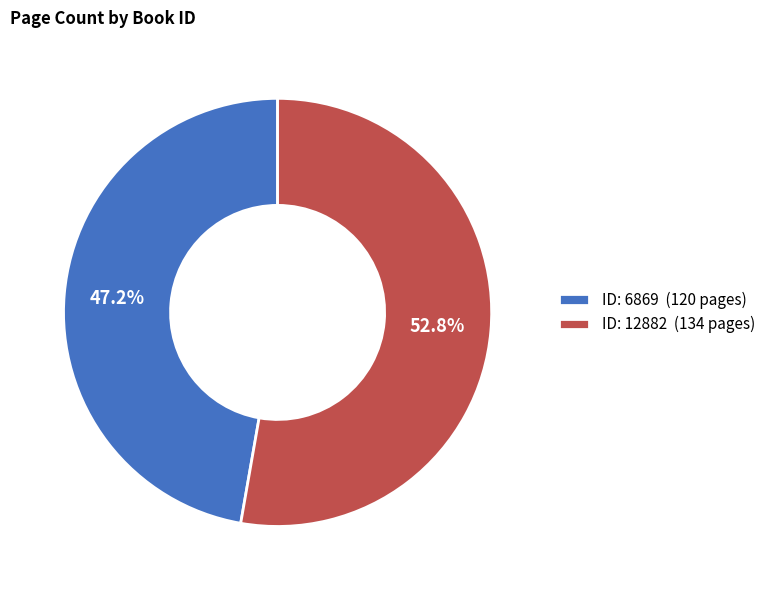

How many segments does this pie chart have?

2